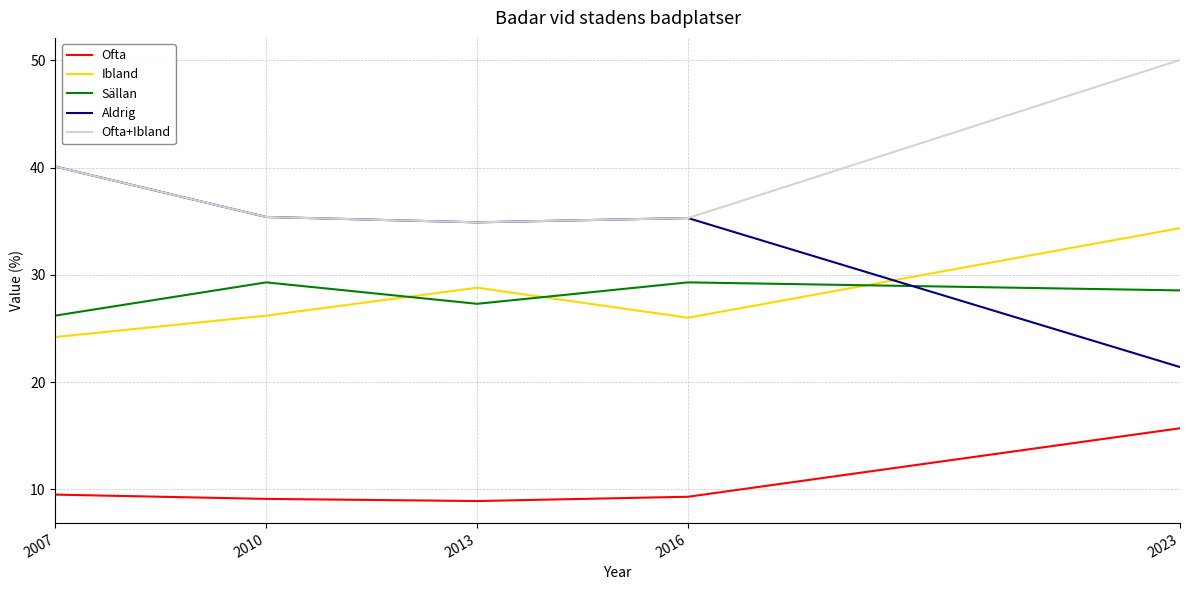

What is the average value of the Sällan series?

28.1